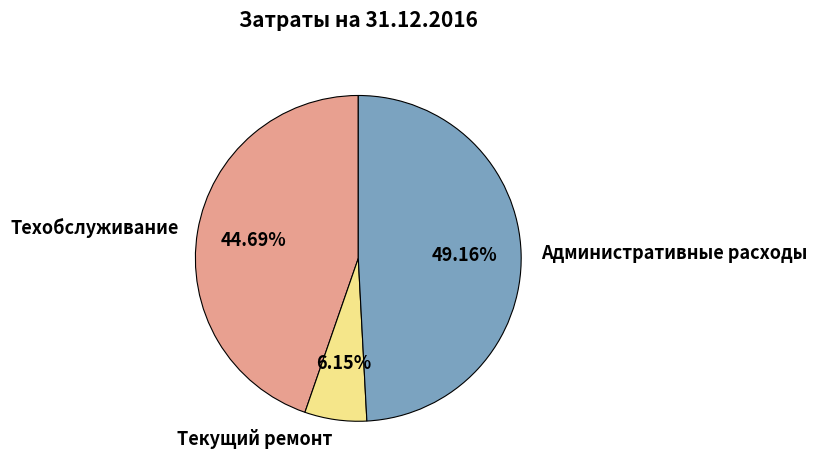

Combined, do Текущий ремонт and Административные расходы account for over 50%?

Yes